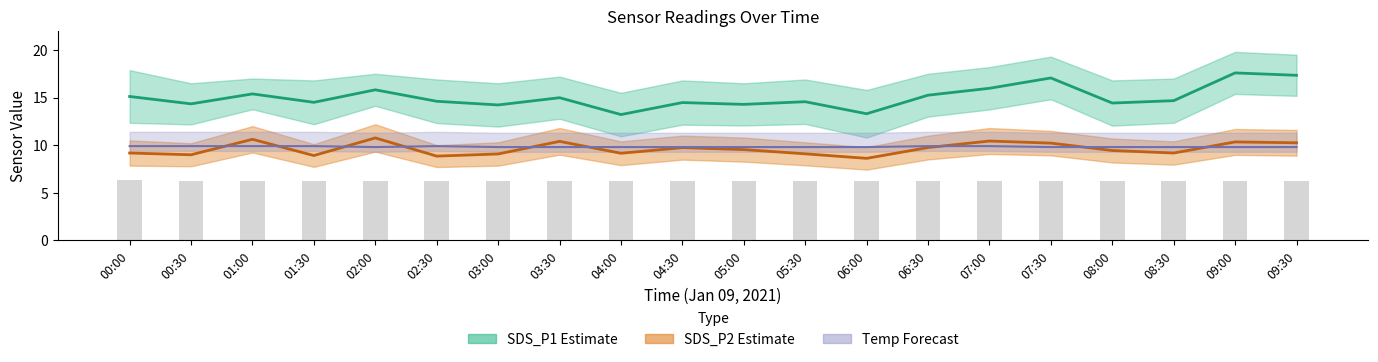

What position from the right is 02:00?

16